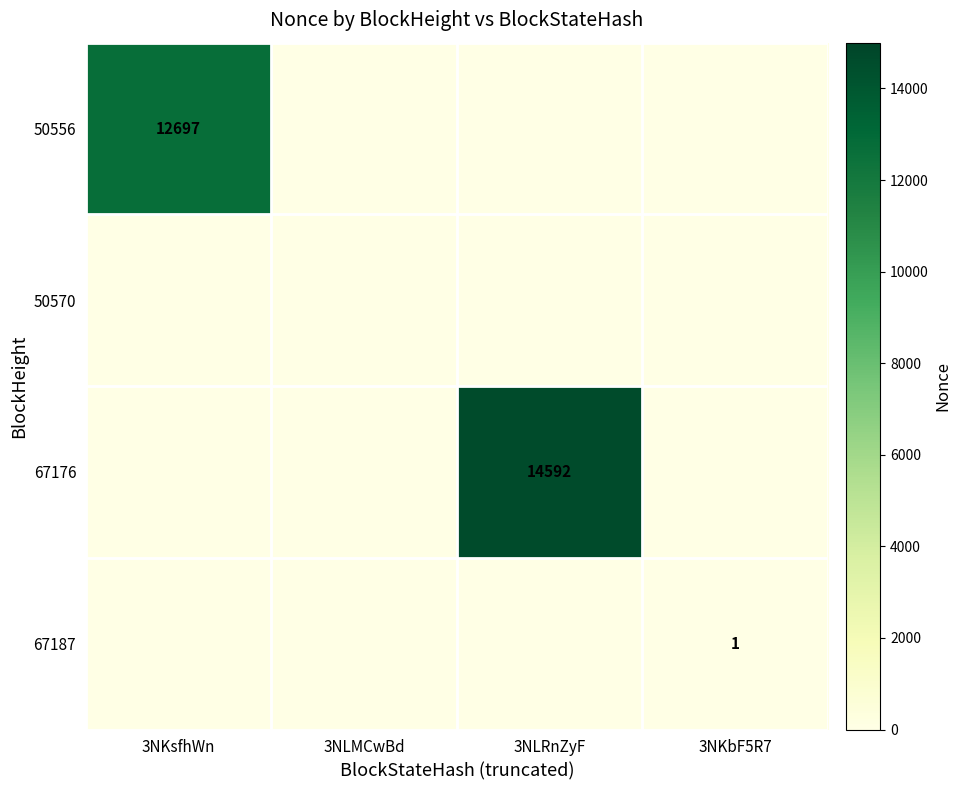

At how many categories does at least one series exceed 5112?

2